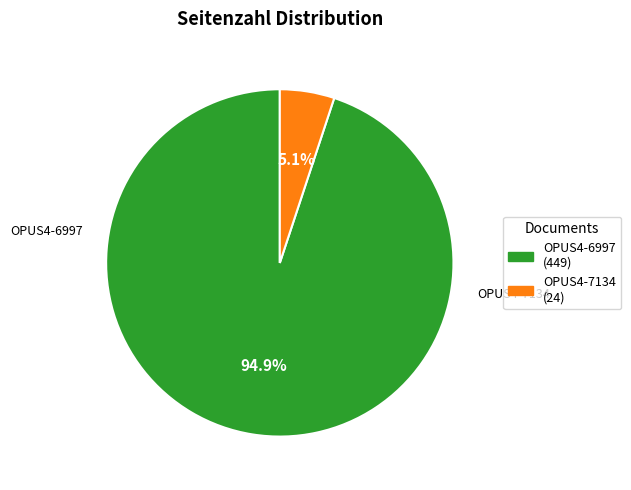

To the nearest percent, what portion does OPUS4-6997 represent?

95%